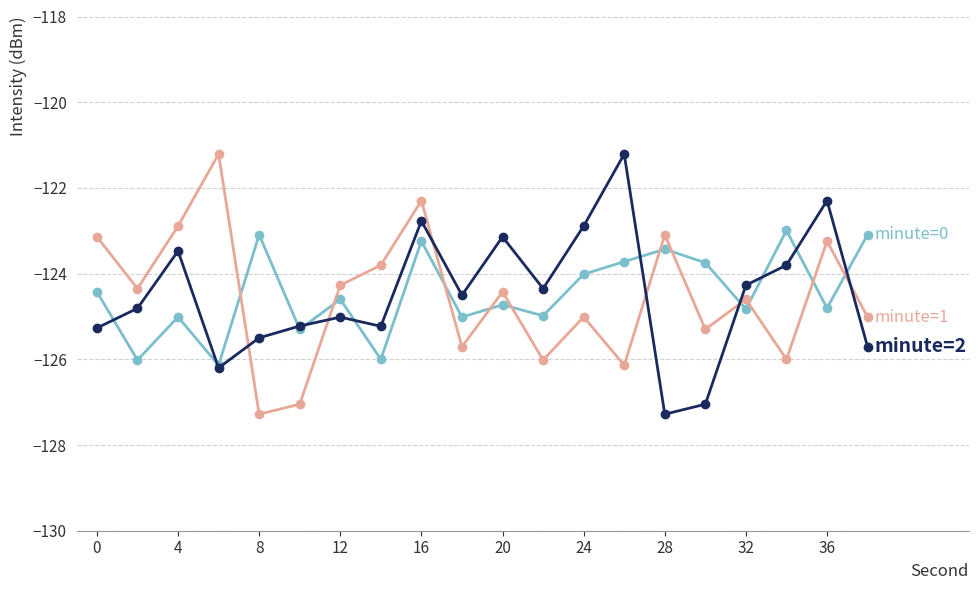

What is the greatest value displayed?

-121.2